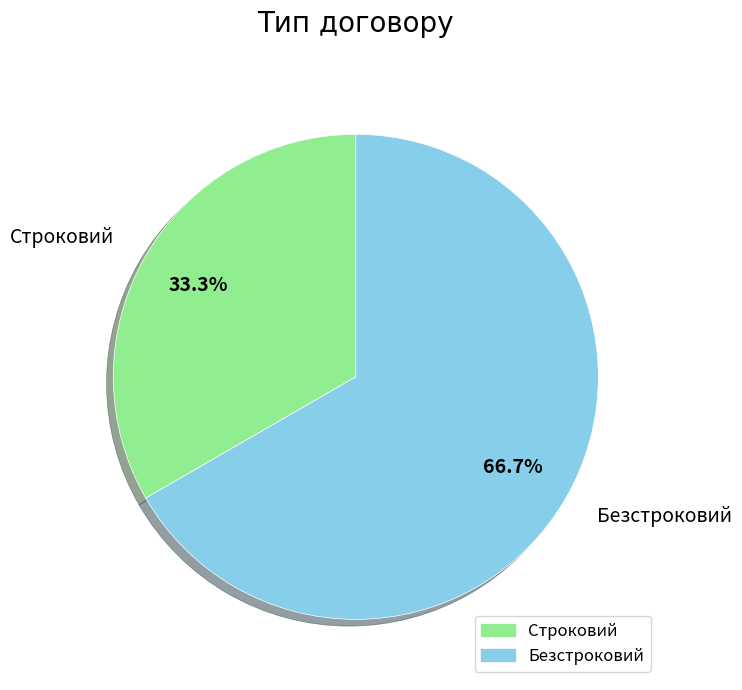

To the nearest percent, what portion does Строковий represent?

33%